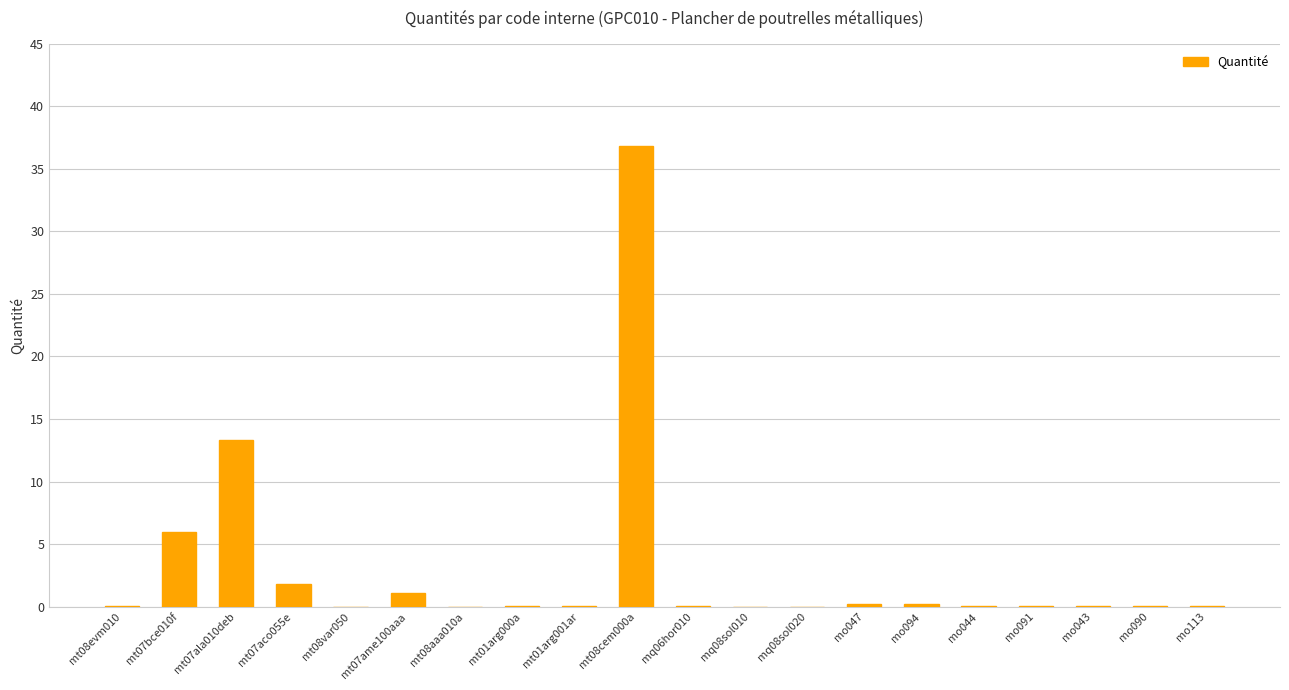

At which label is the value closest to 18?

mt07ala010deb